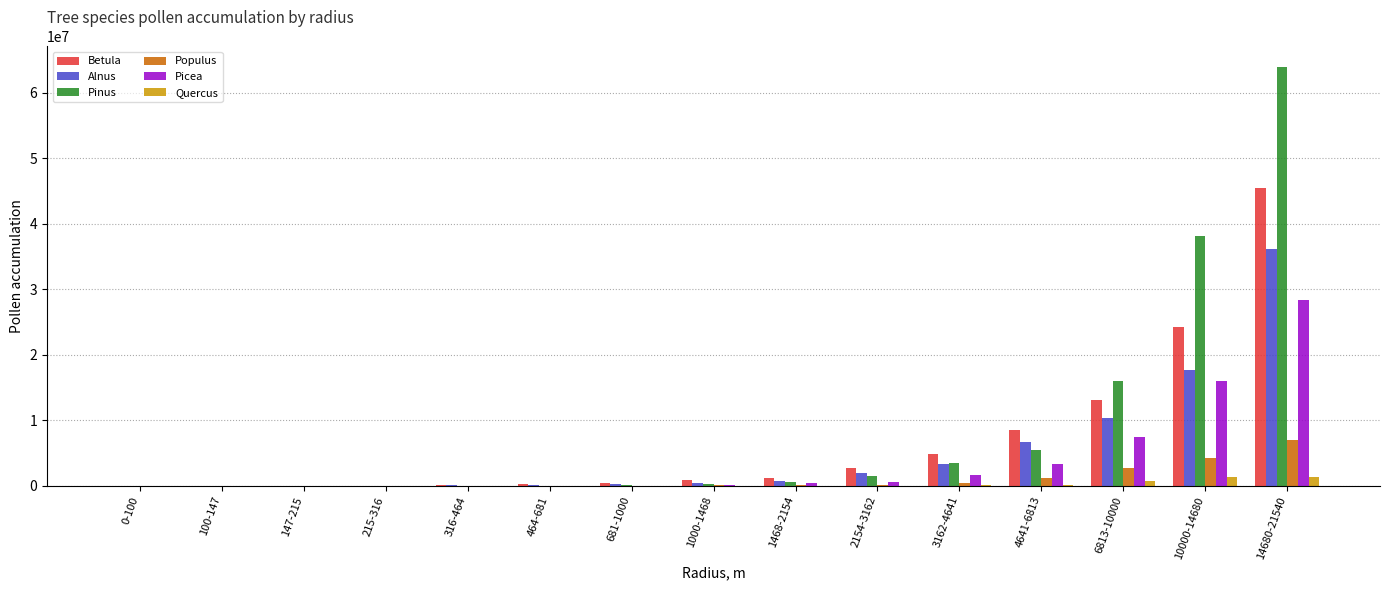

Is the value of Pinus at 0-100 greater than the value of Picea at 4641-6813?

No